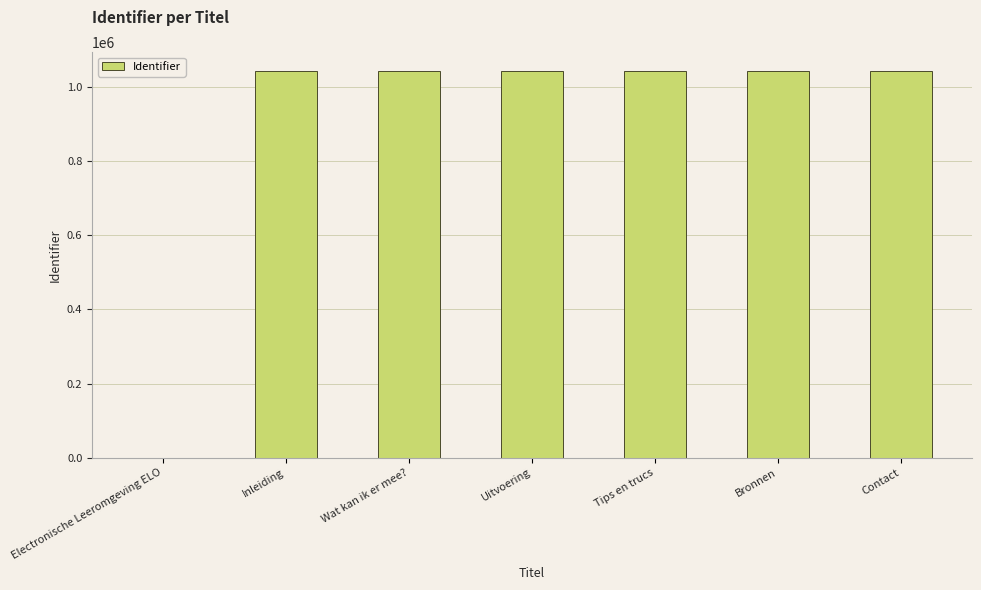

Between Electronische Leeromgeving ELO and Bronnen, which is larger?

Bronnen